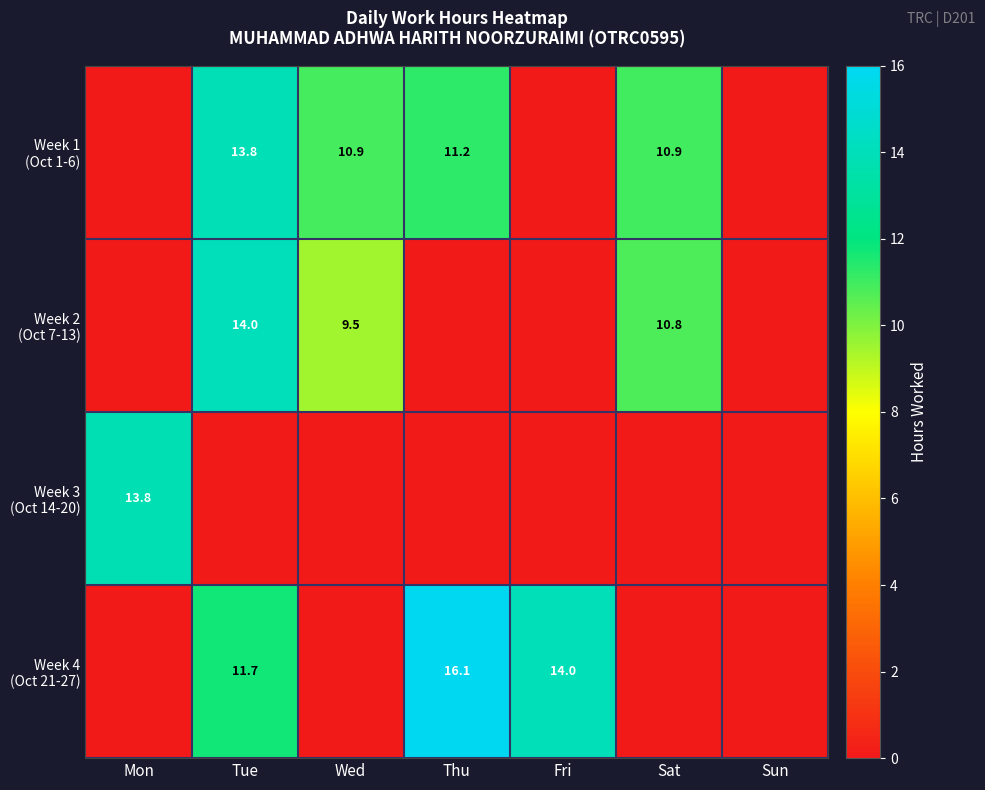

How many series are shown in this chart?

4